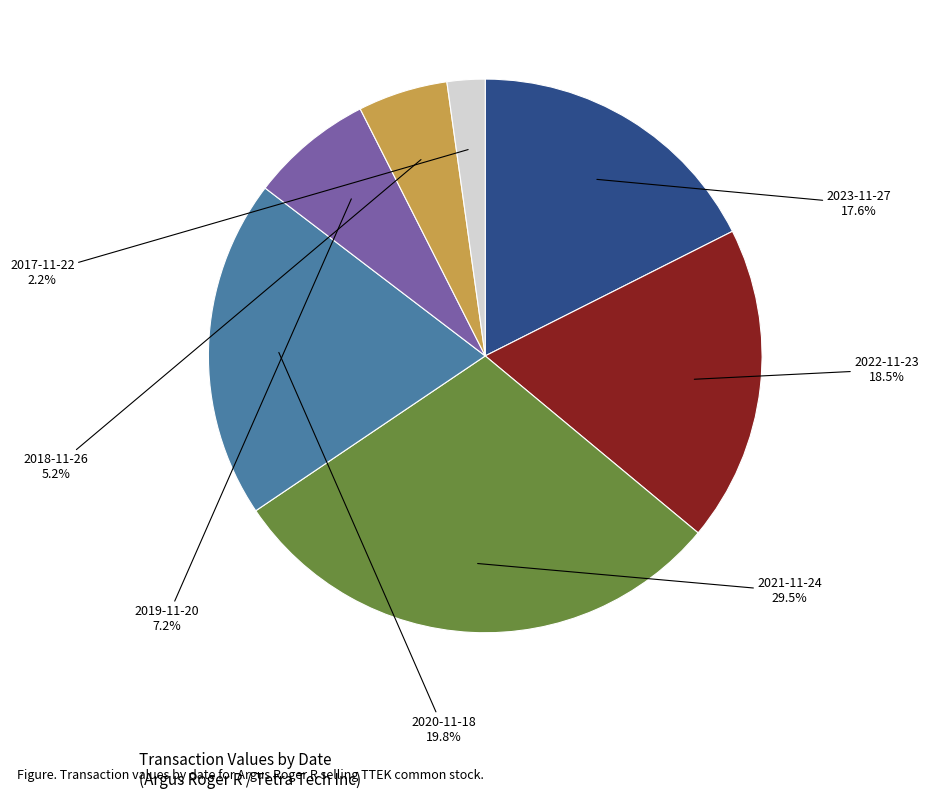

Does any single category account for the majority?

No